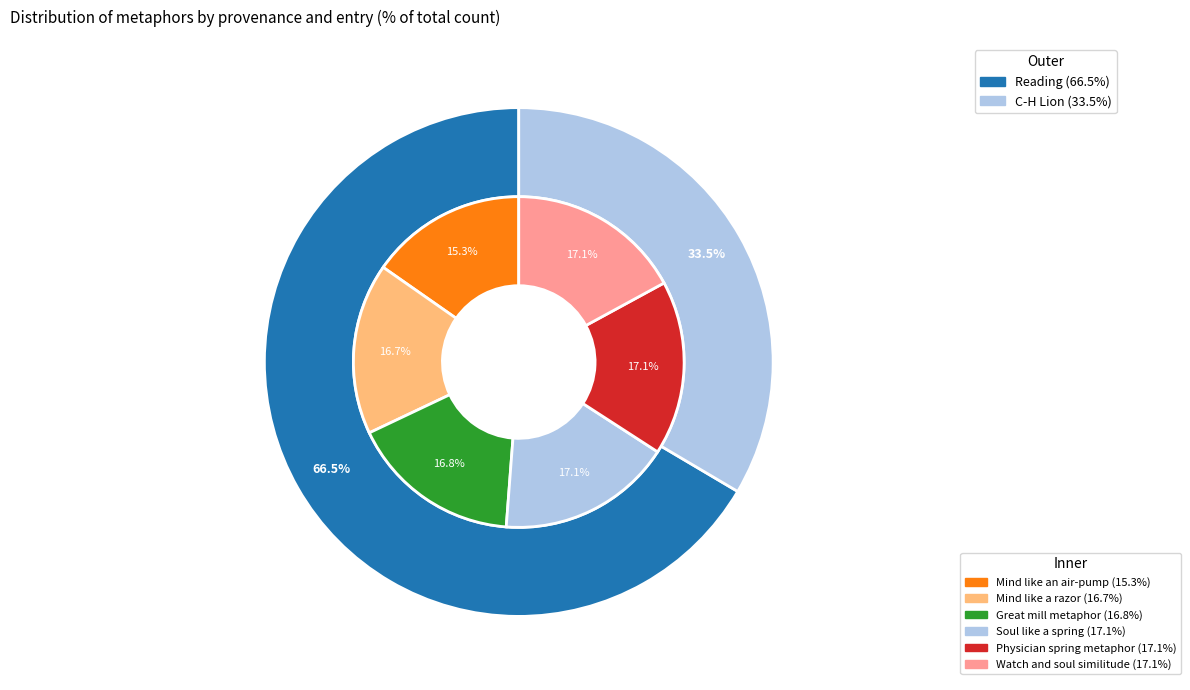

Approximately how many times larger is the value at Mind like a razor compared to Watch and soul similitude?

1.0